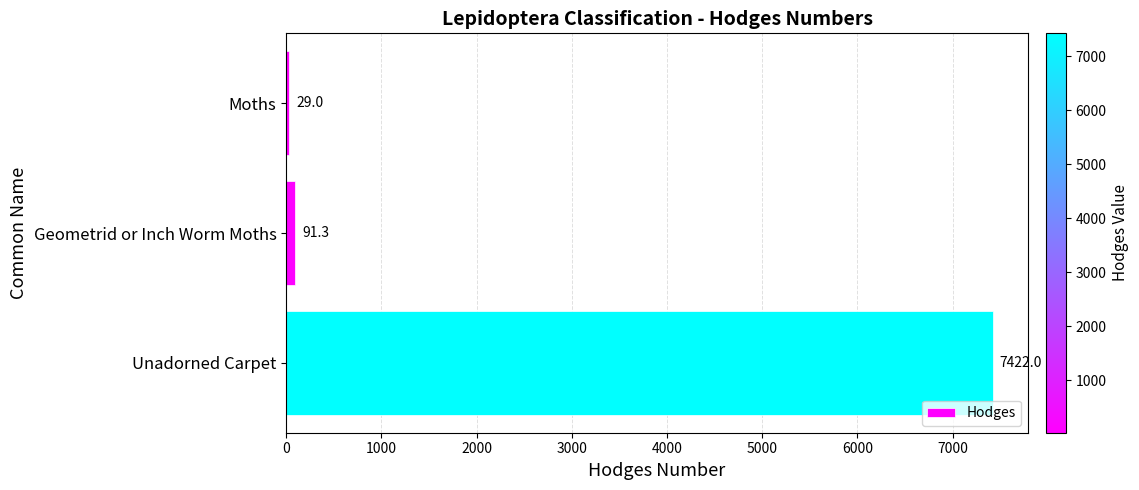

What is the smallest value displayed?

29.0